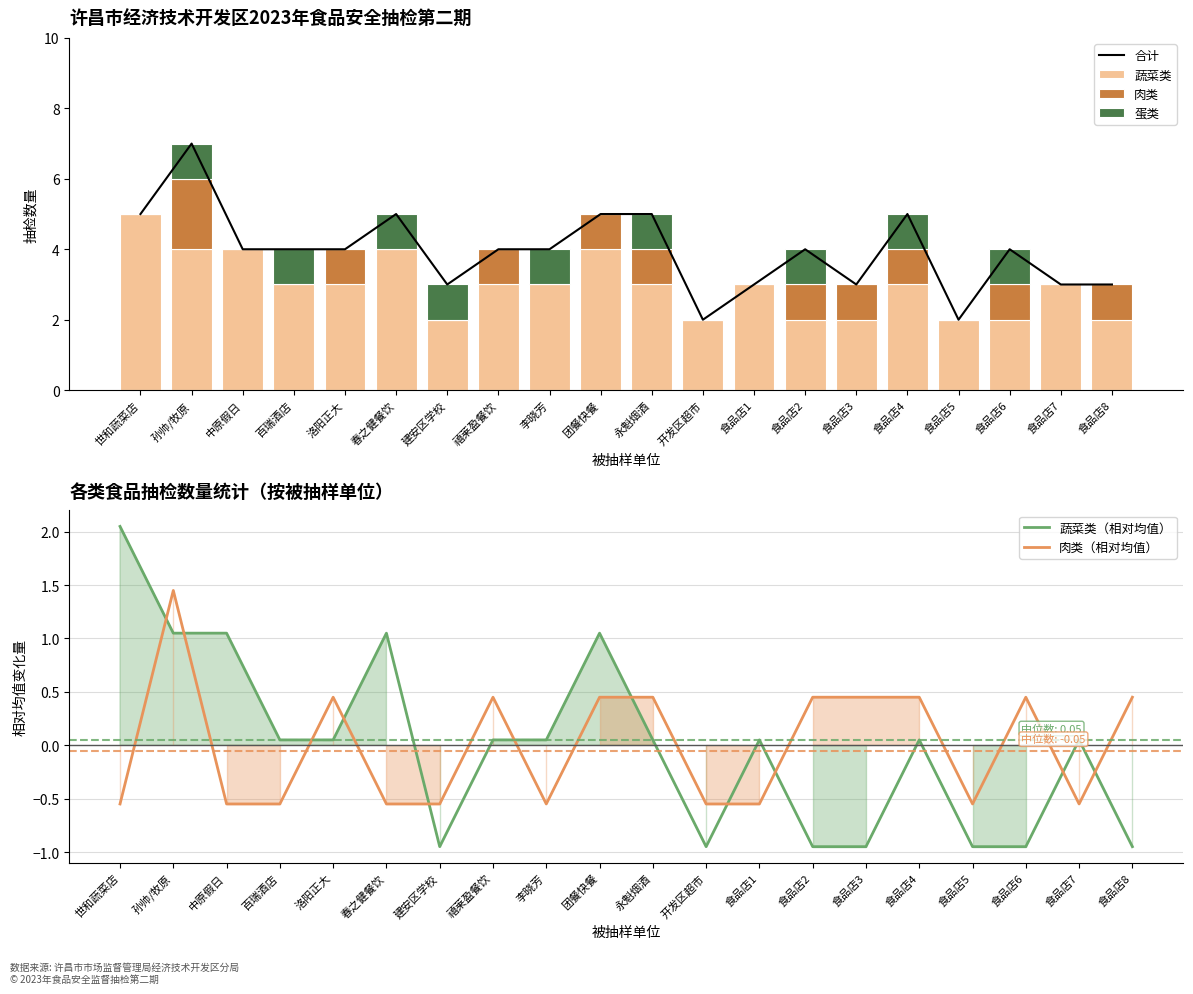

Where does the 蔬菜类 series first go above 3?

世和蔬菜店